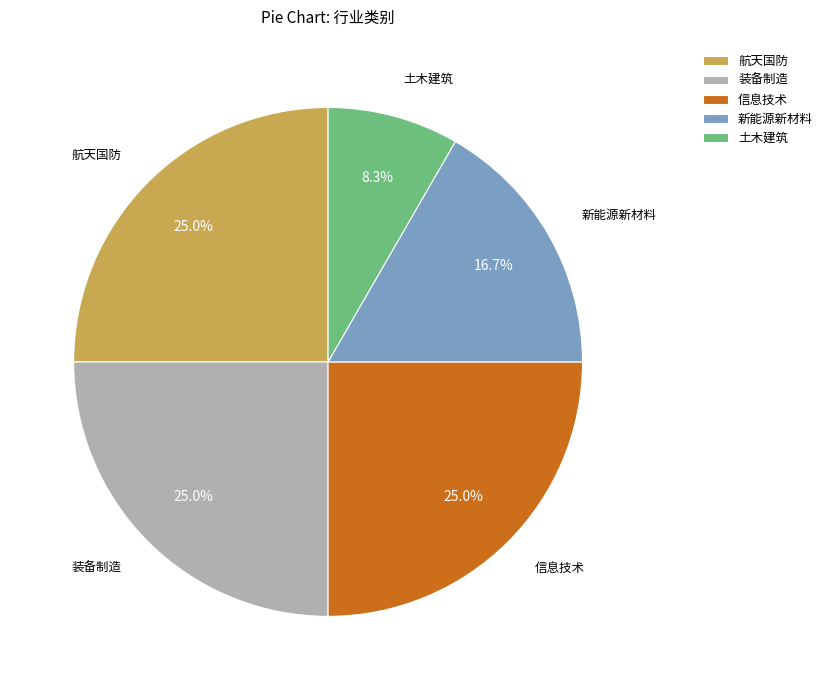

Does 新能源新材料 represent more than half of the total?

No